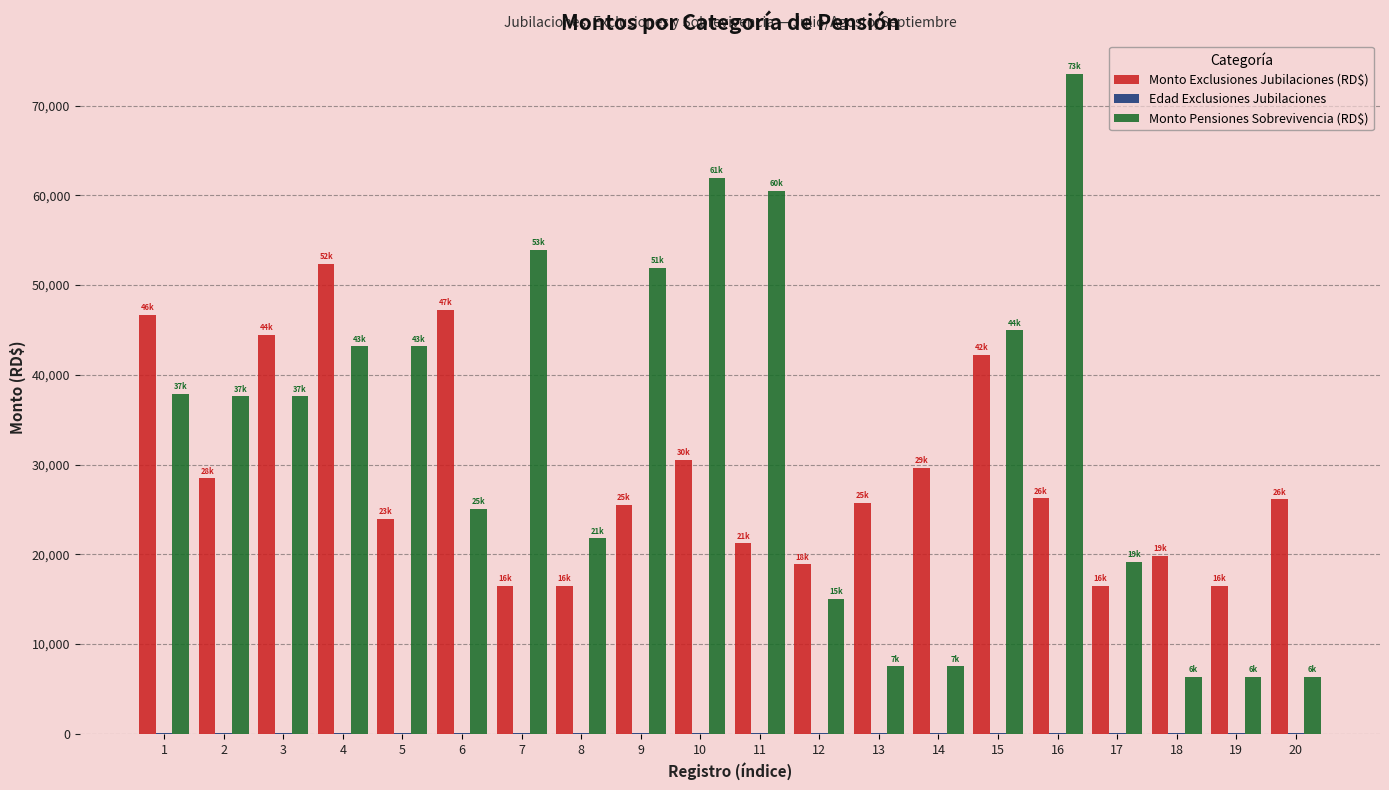

What is the maximum value shown in the chart?

73546.7